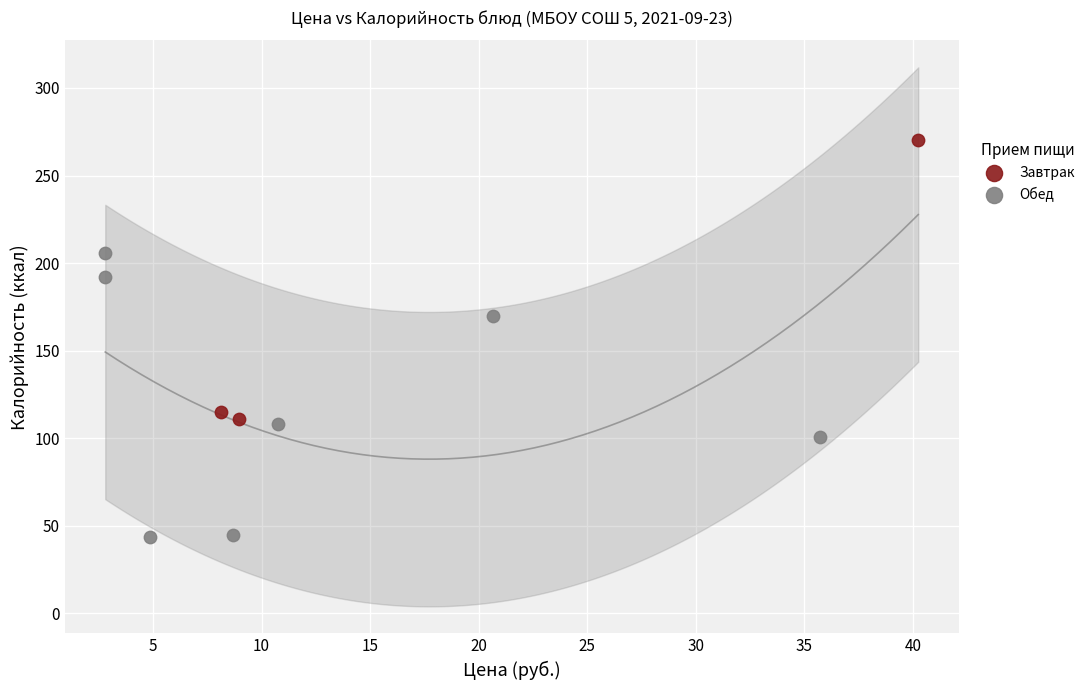

Which series reaches the minimum Y coordinate?

Обед